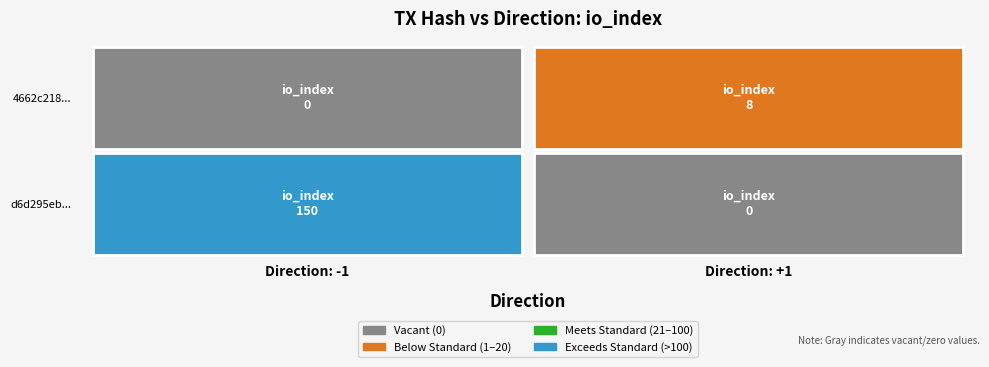

How many distinct data groups are displayed?

2